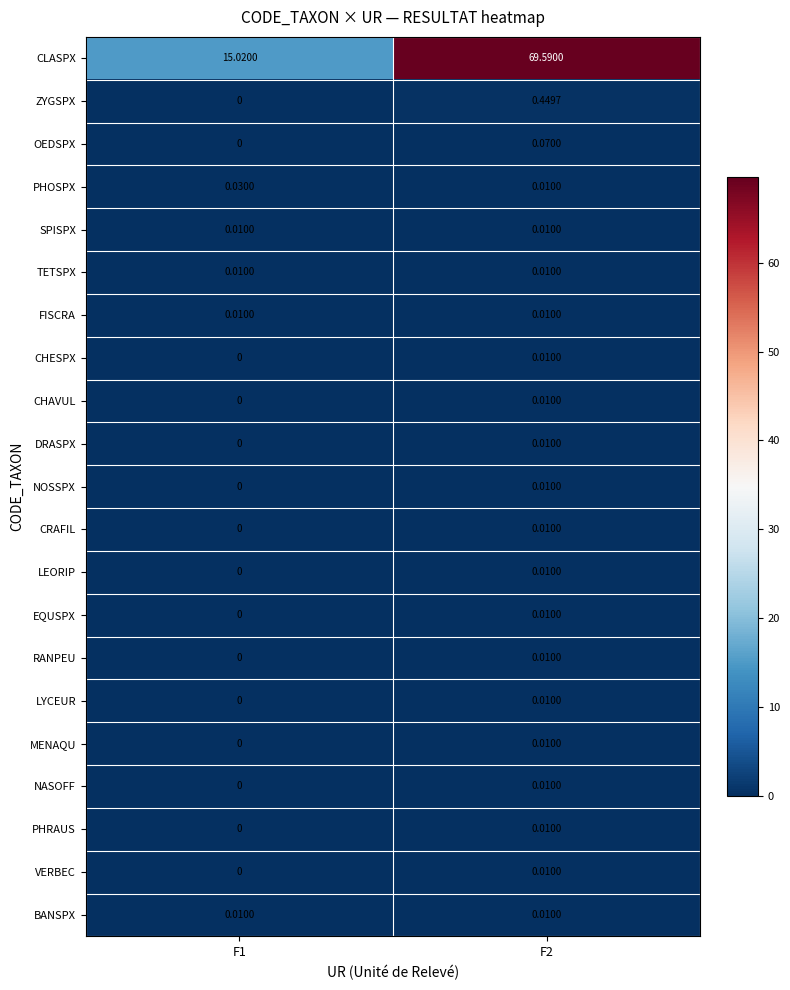

Is the value of BANSPX at F1 greater than the value of EQUSPX at F1?

Yes